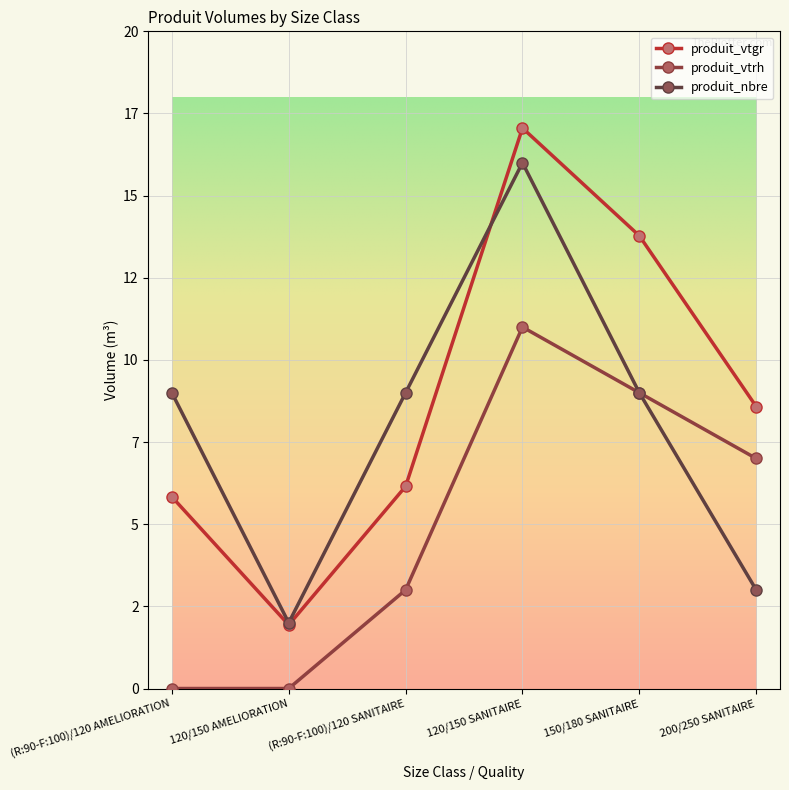

What is the maximum value shown in the chart?

17.1